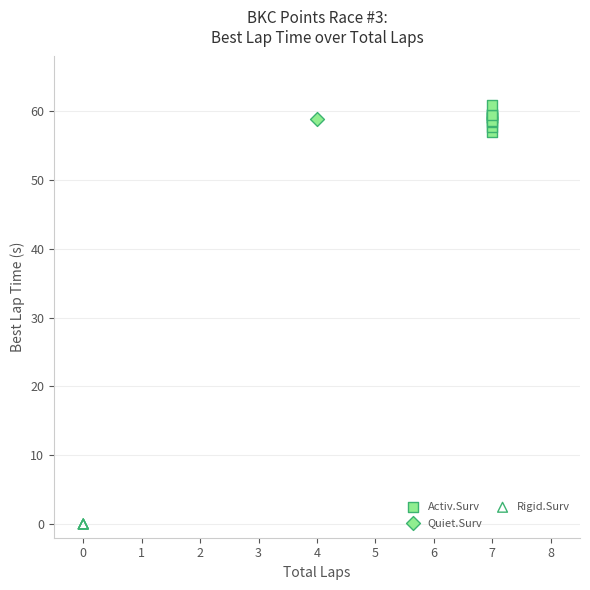

What are all the series names shown in the legend?

Activ.Surv, Quiet.Surv, Rigid.Surv